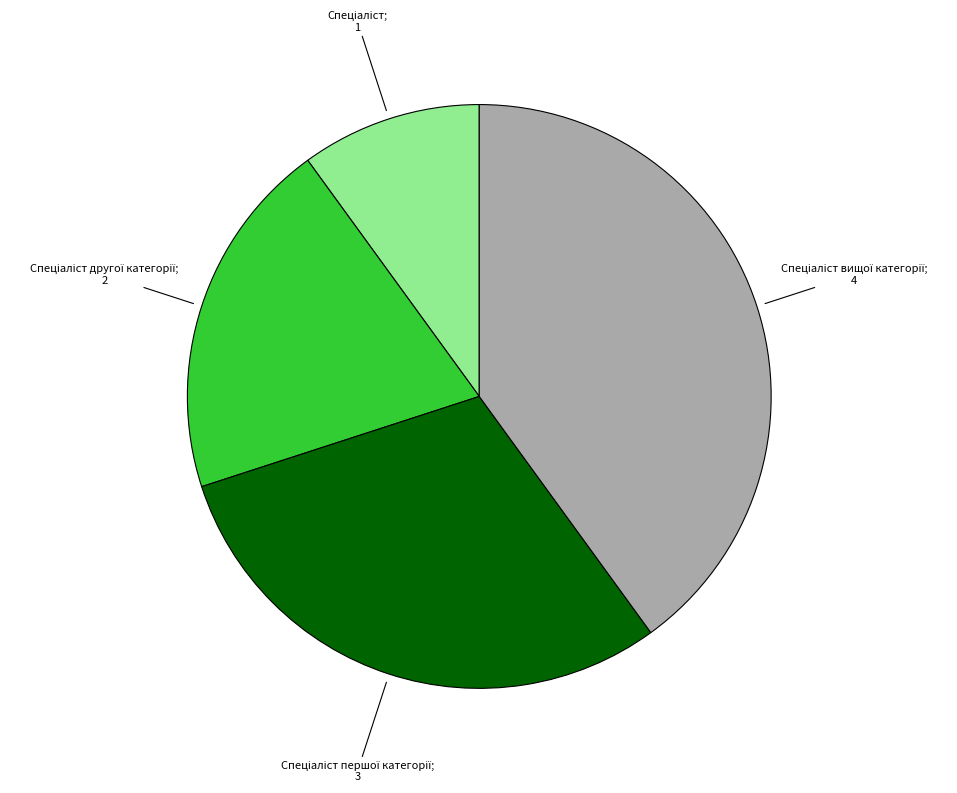

Is there a majority slice in this chart?

No